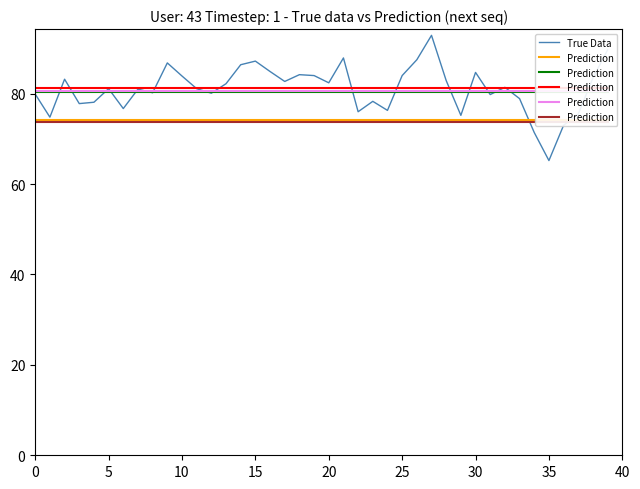

Rank the series at 20 from lowest to highest value.

Prediction, True Data